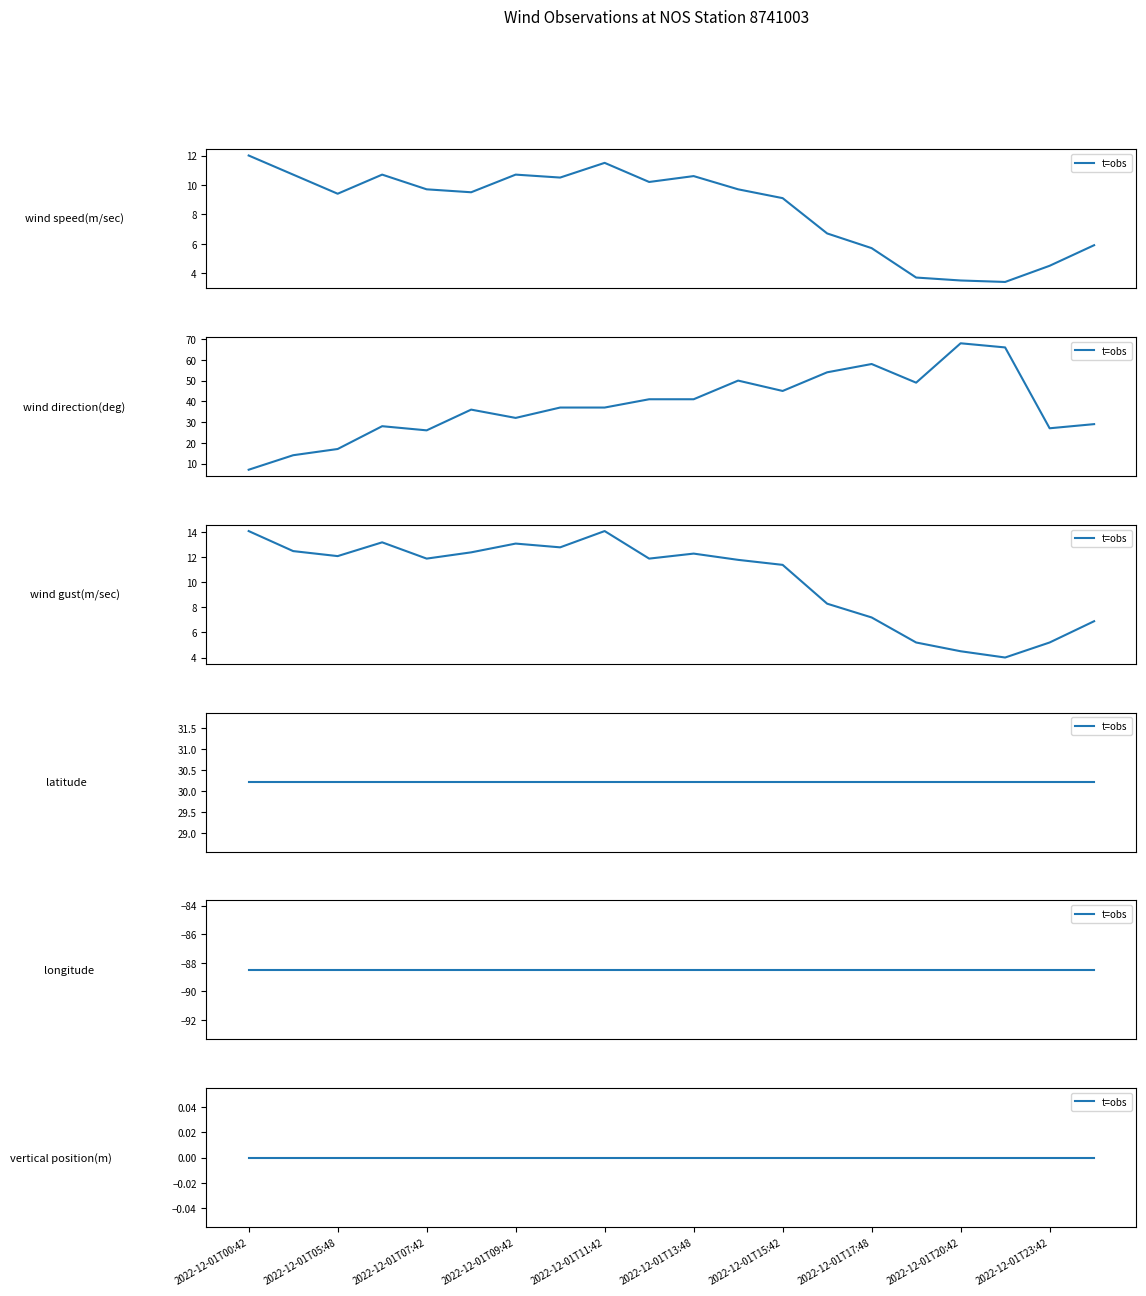

What is the spread (max minus min) of values at 2022-12-01T16:48?

47.3